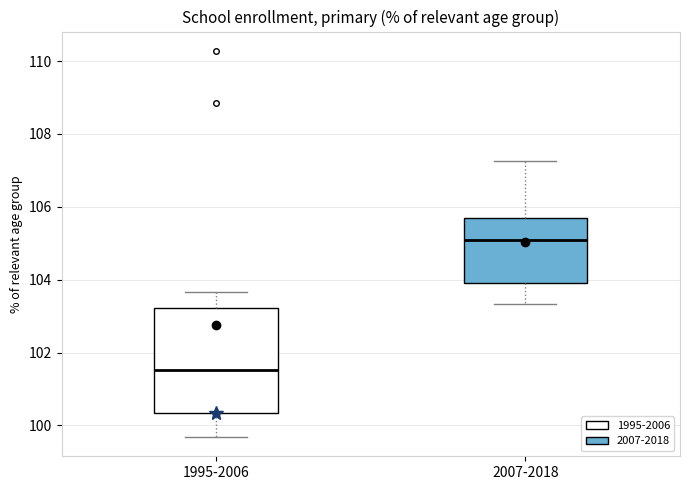

Where does the lower whisker of the box for 2007-2018 end on the y-axis? The values are not printed on the chart, so give them approximately, as read against the axis.

103.4